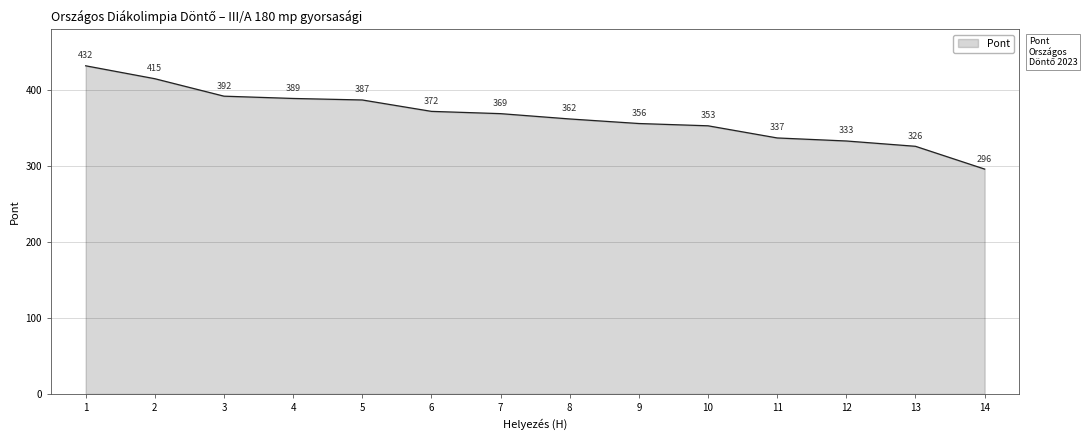

The value at 1 is 752. True or false?

False